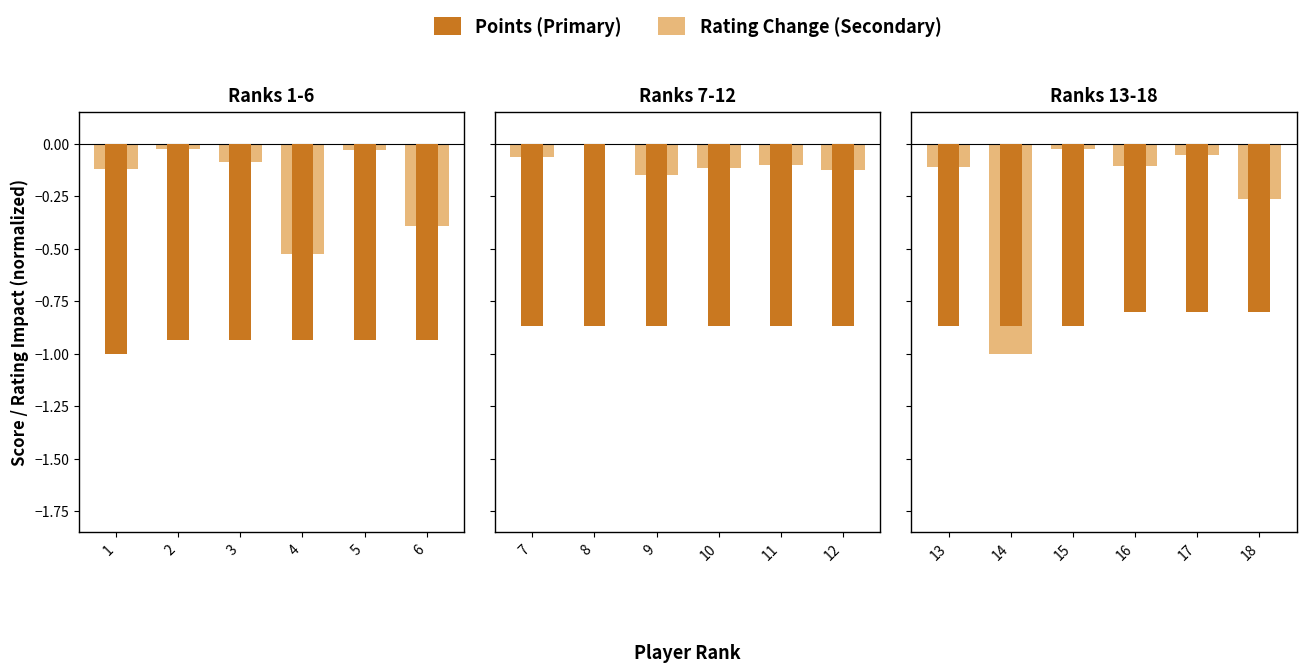

What is the minimum value shown in the chart?

-1.0